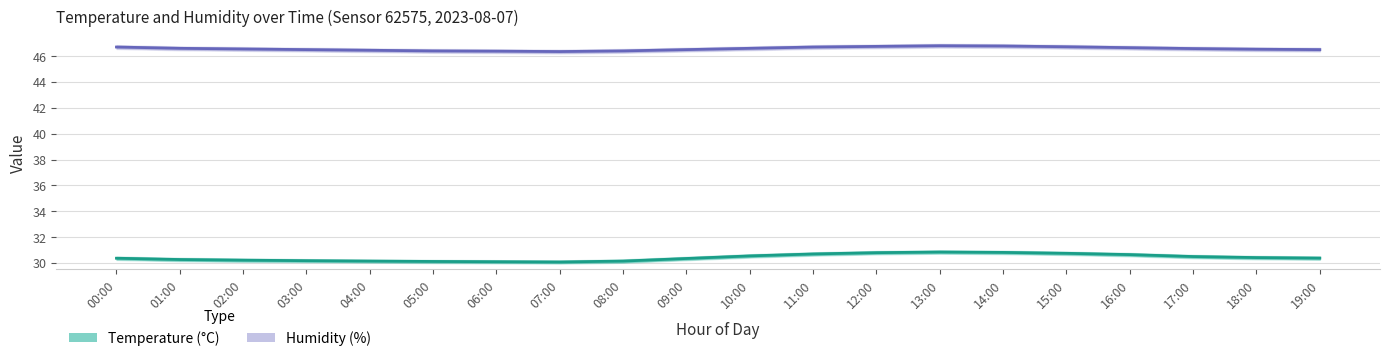

Count the Temperature (°C) values in the range 30 to 31.

20